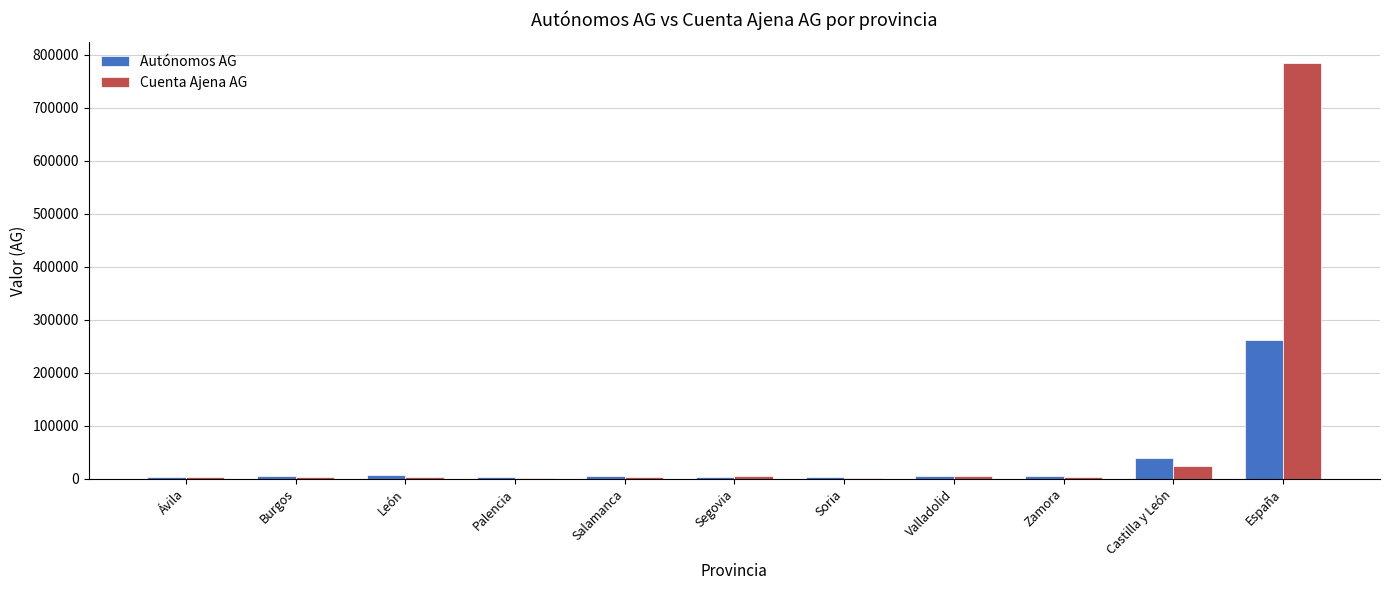

Where is Cuenta Ajena AG nearest to the value 392795?

Castilla y León